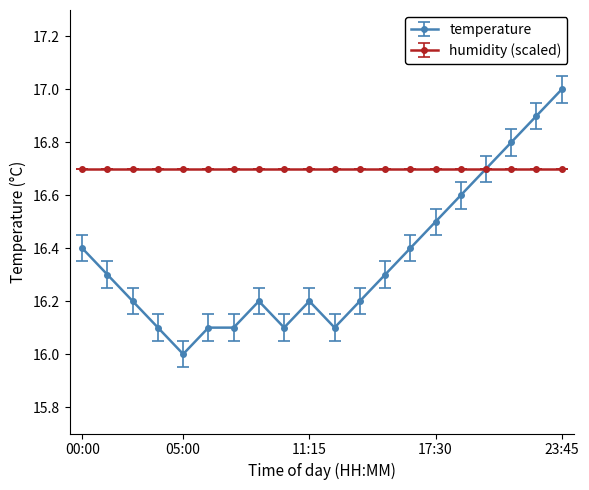

Which series has the largest total across all categories?

humidity (scaled)